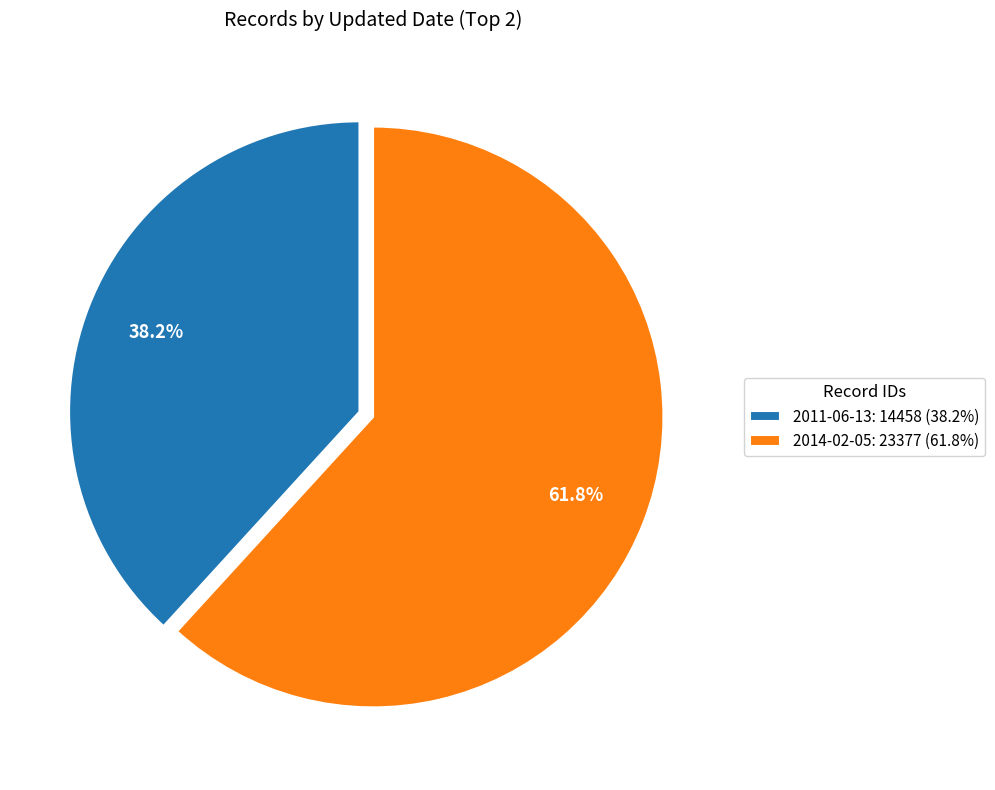

Which slice represents more than half of the pie?

2014-02-05